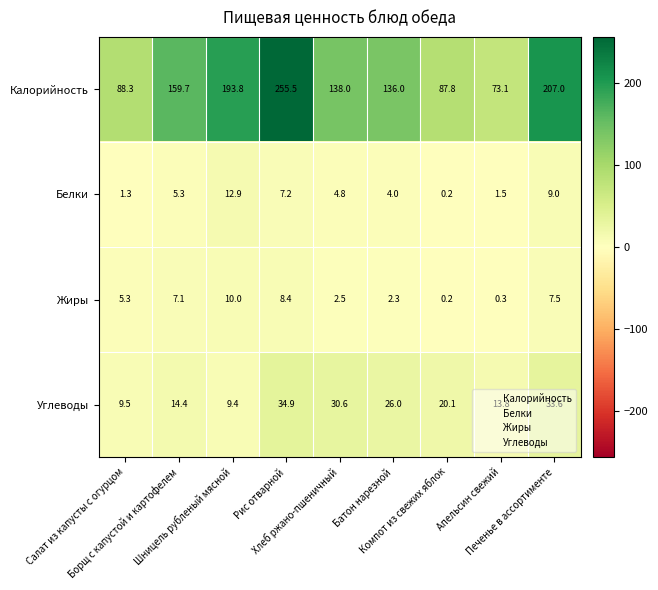

What is the maximum value shown in the chart?

255.5